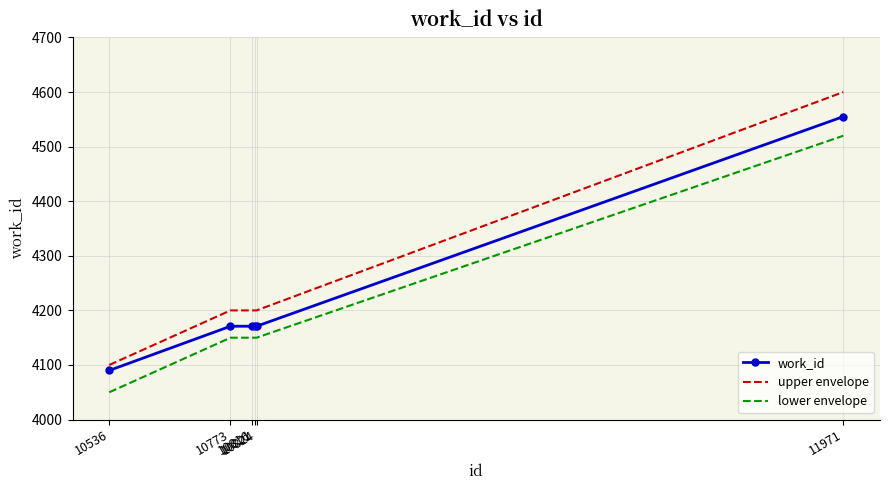

True or false: upper envelope has more than 2 points higher than both neighbors.

False